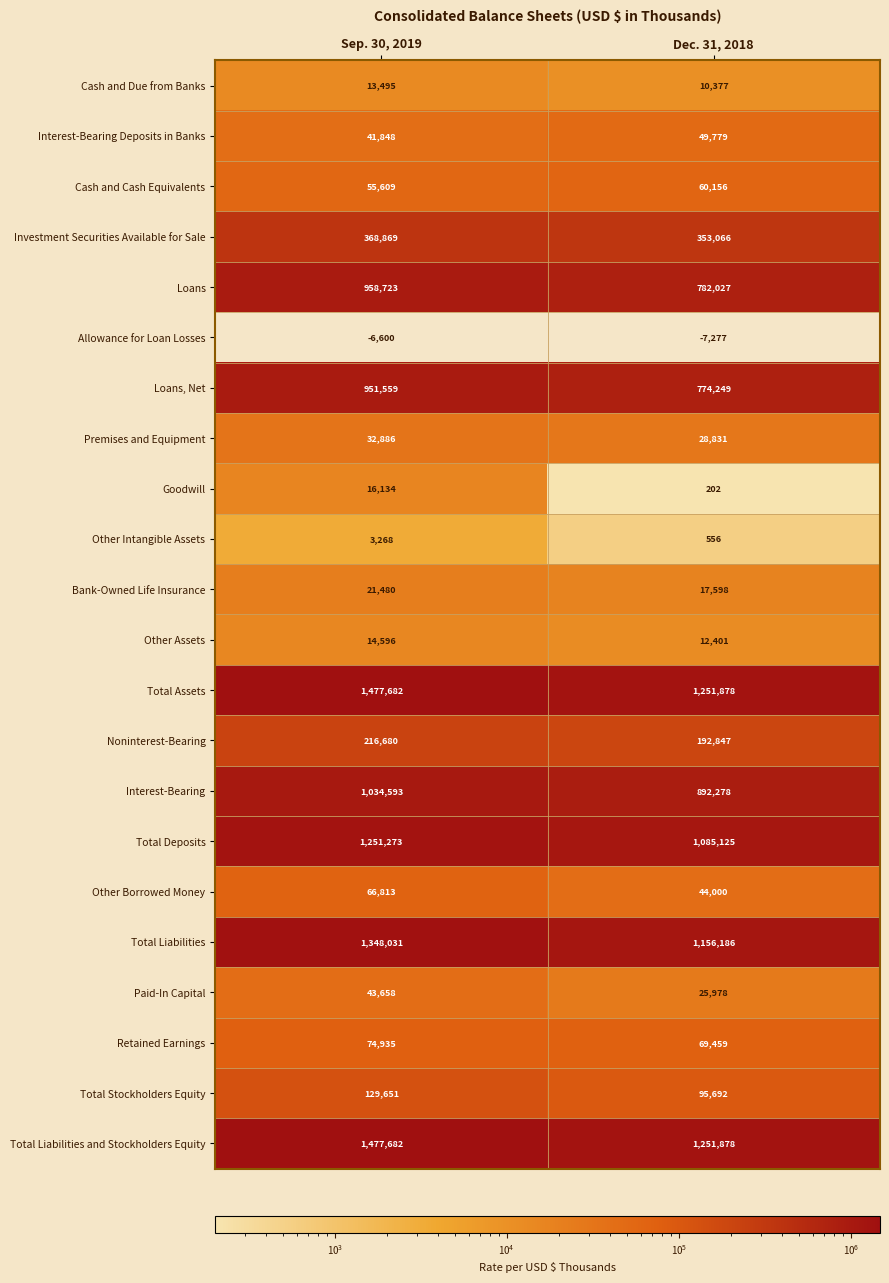

At how many categories does at least one series exceed 576405?

2